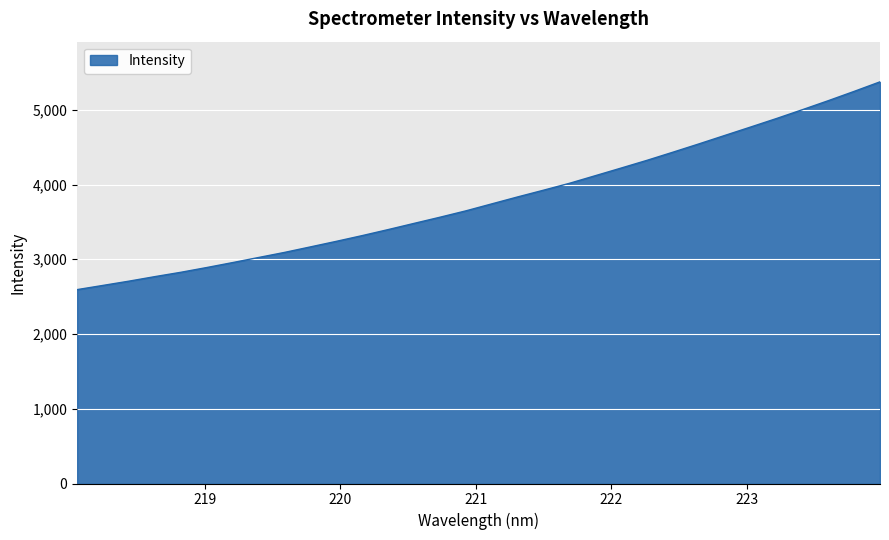

What is the difference between the maximum and minimum values?

2780.0